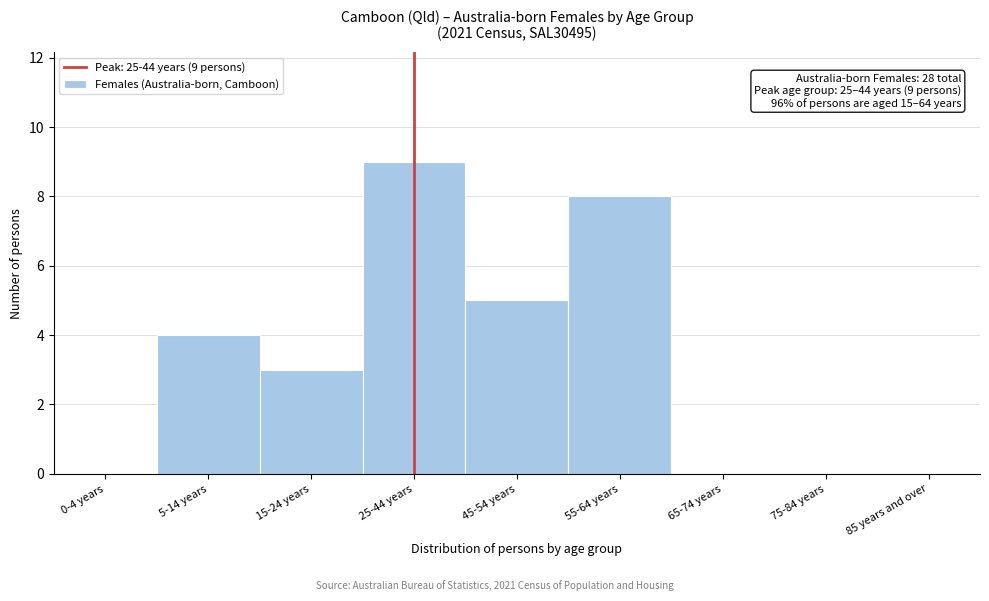

Reading left to right, list all the values displayed in this chart.

0-4 years=0	5-14 years=4	15-24 years=3	25-44 years=9	45-54 years=5	55-64 years=8	65-74 years=0	75-84 years=0	85 years and over=0